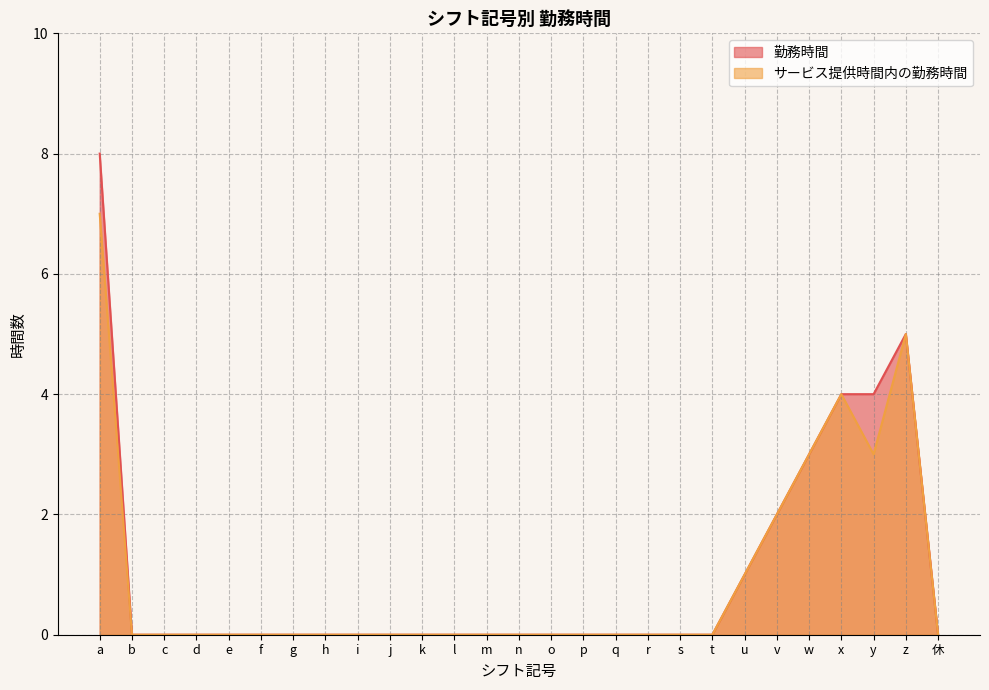

Is it true that サービス提供時間内の勤務時間 equals 1 at w?

False